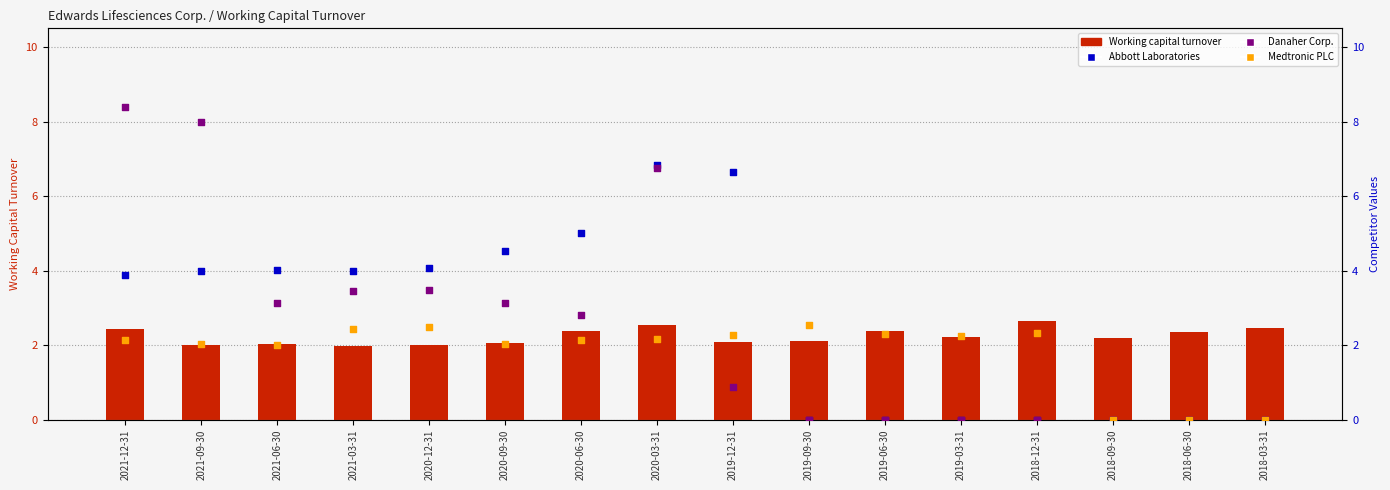

What are all the series names shown in the legend?

Working capital turnover, Abbott Laboratories, Danaher Corp., Medtronic PLC